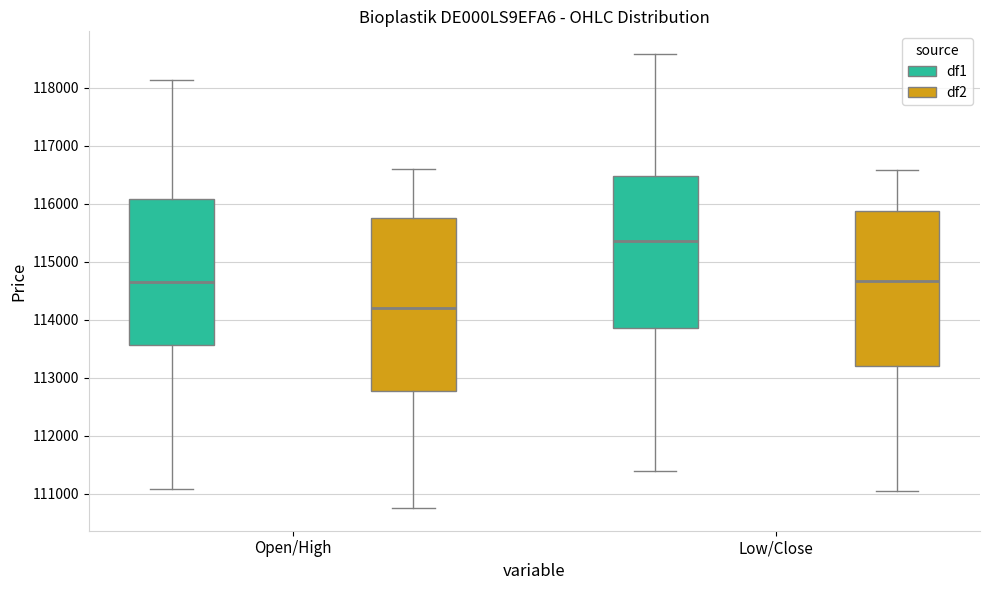

Which box is the tallest, from its lower edge to its upper edge?

Open/High (df2)